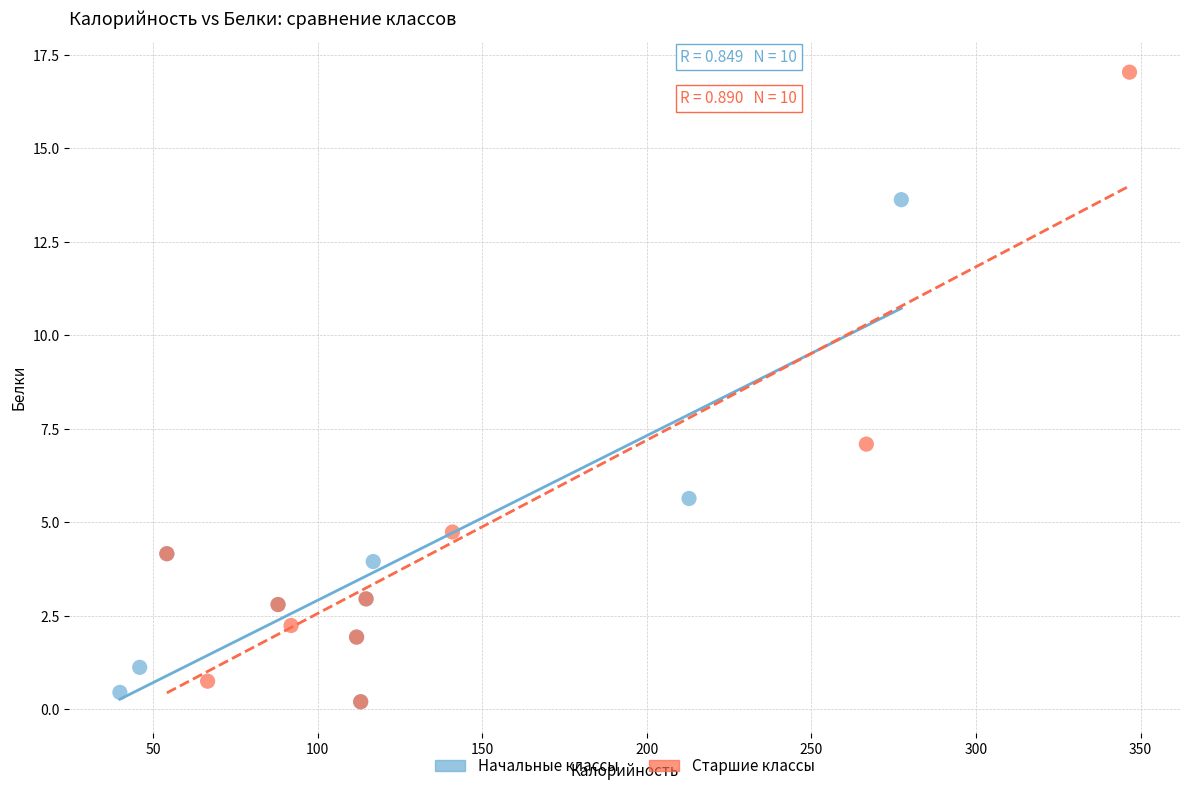

Which series contains the highest Y value?

Старшие классы